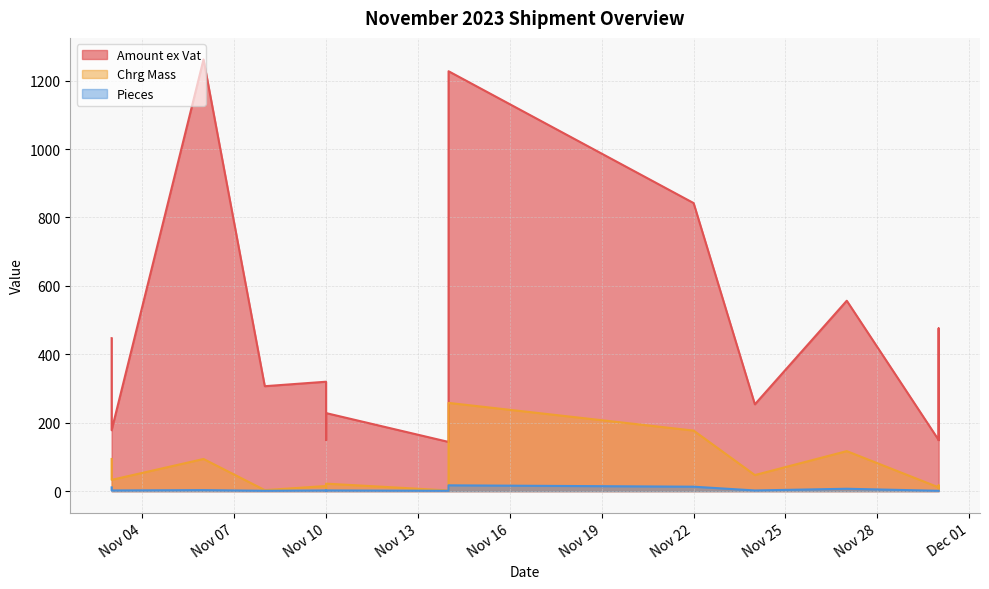

The value of Chrg Mass at 2023-11-14 is 96.8. True or false?

False